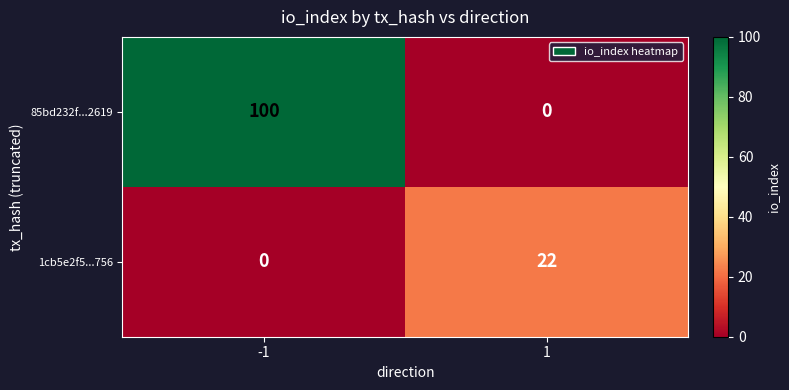

What is the sum of all 85bd232f...2619 values?

100